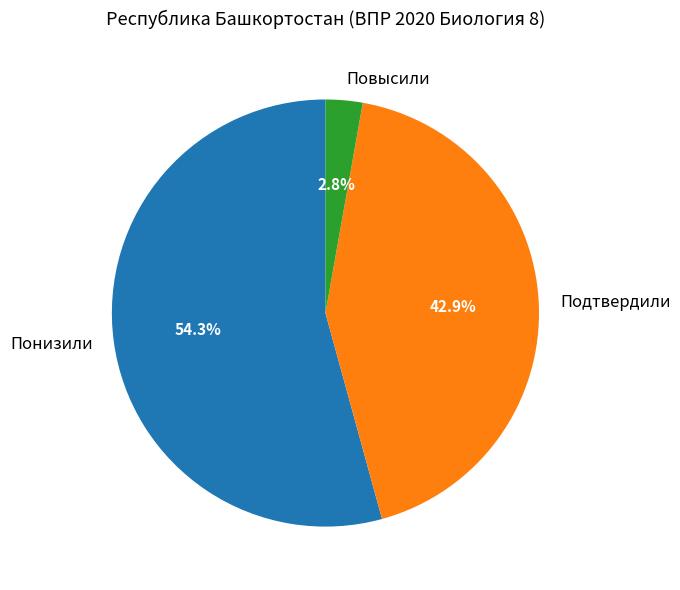

How many slices are in this pie chart?

3